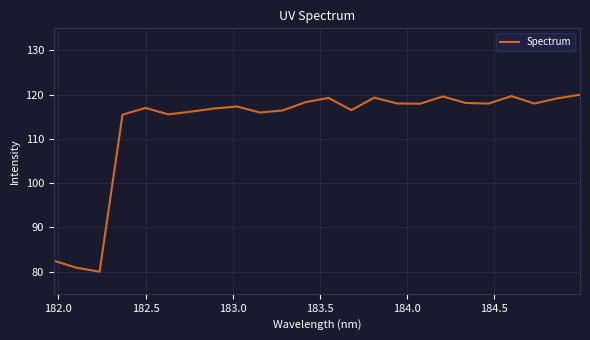

What is the minimum value shown in the chart?

80.0